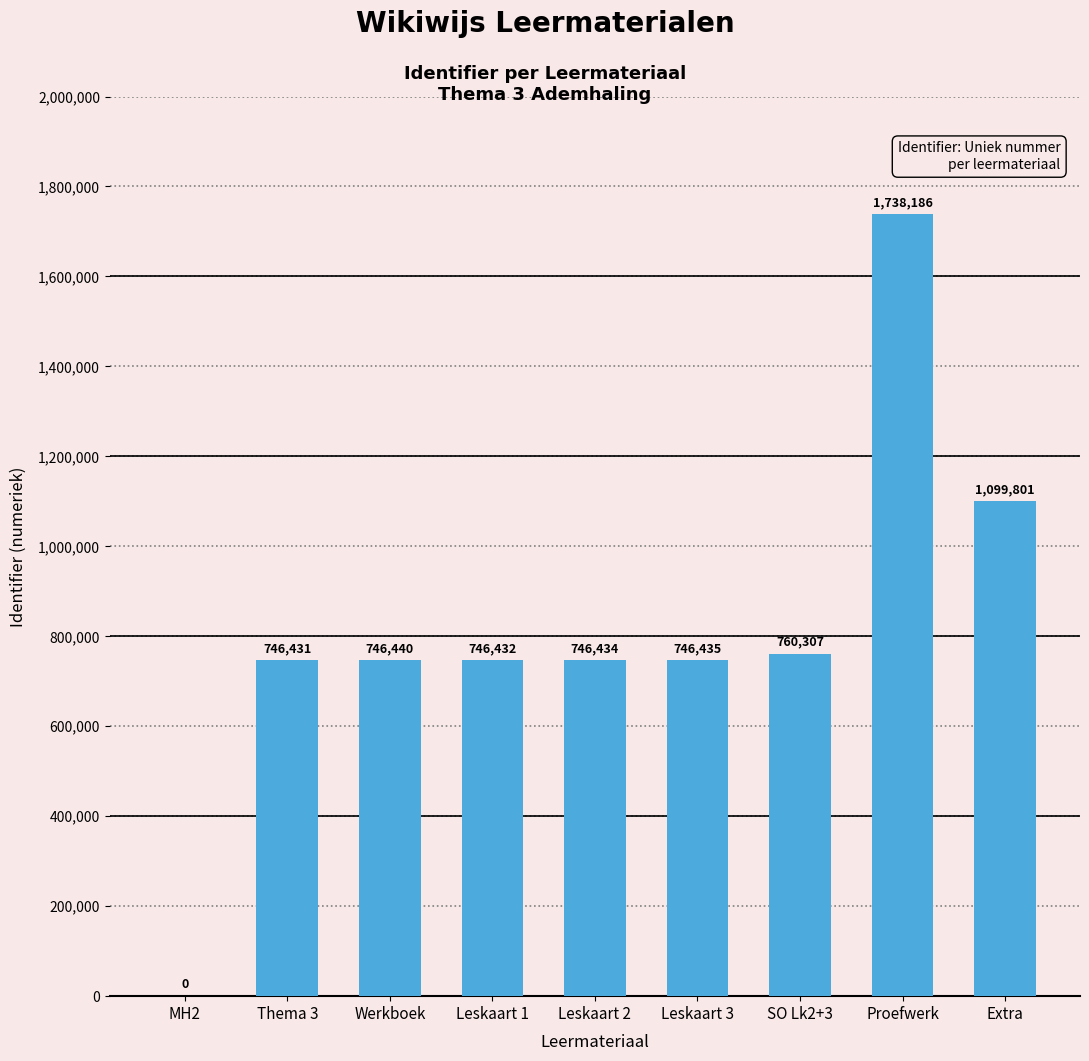

Reading left to right, extract all data points from this chart.

0	746431	746440	746432	746434	746435	760307	1738186	1099801